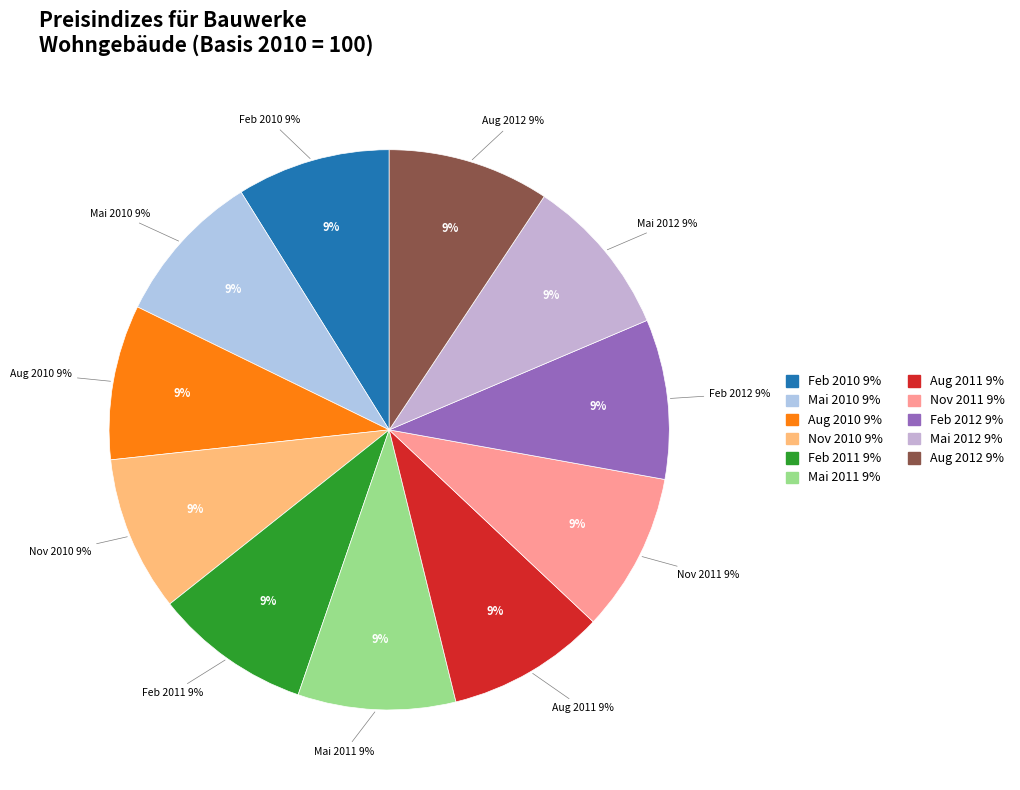

Is it true that Feb 2011 is 9% of the pie?

True